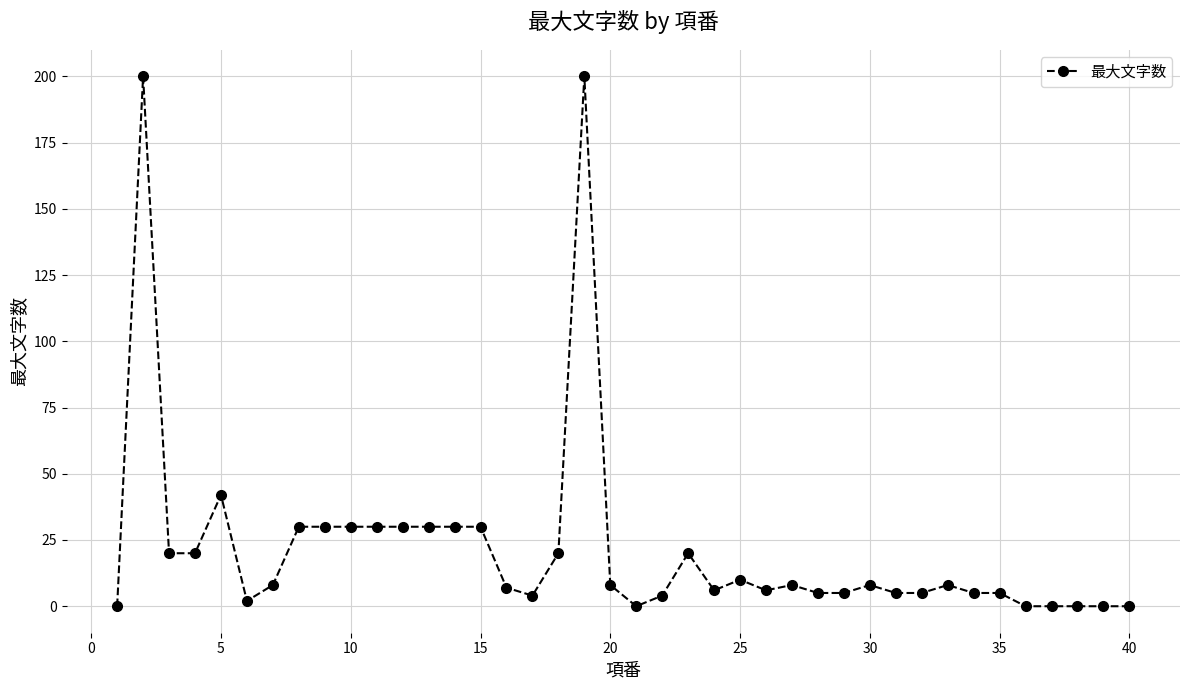

True or false: the data has more than 1 interior local peaks.

True